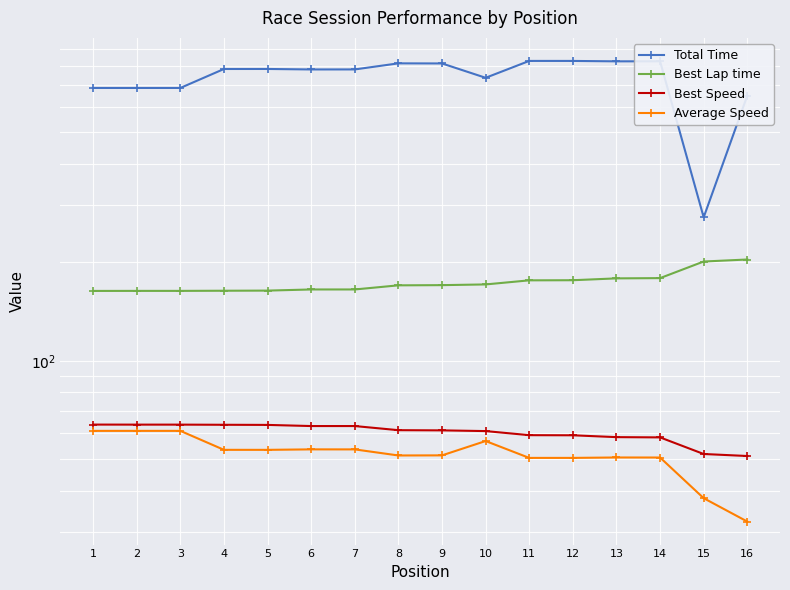

True or false: Average Speed has more than 0 points higher than both neighbors.

True